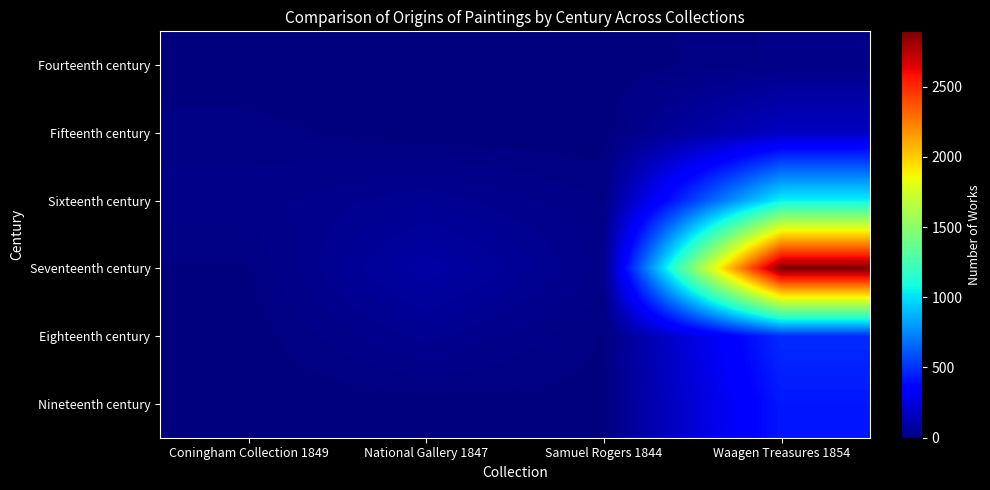

Which has a higher value, Coningham Collection 1849 or Samuel Rogers 1844?

Coningham Collection 1849